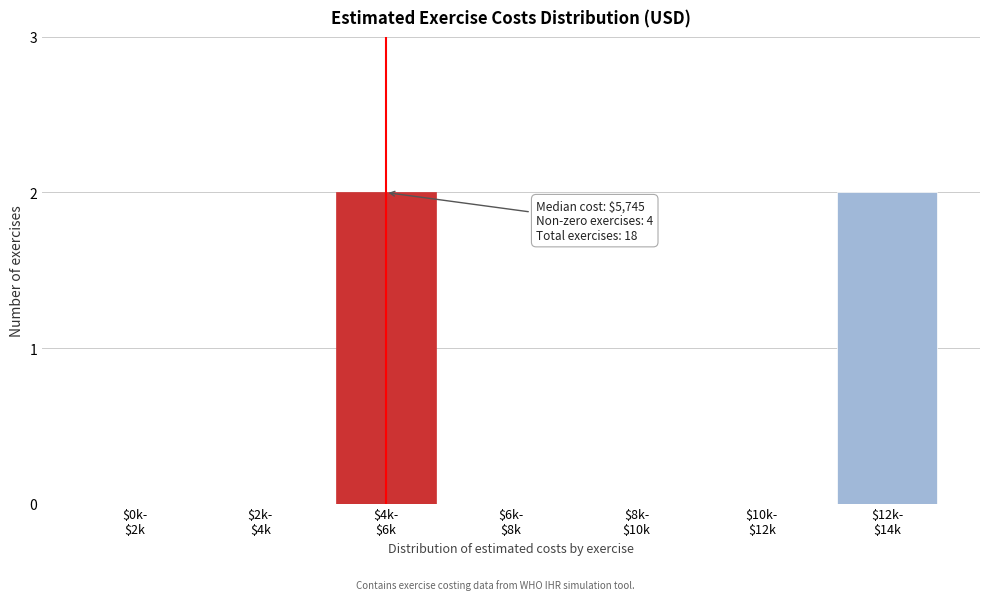

What is the sum of all values?

4